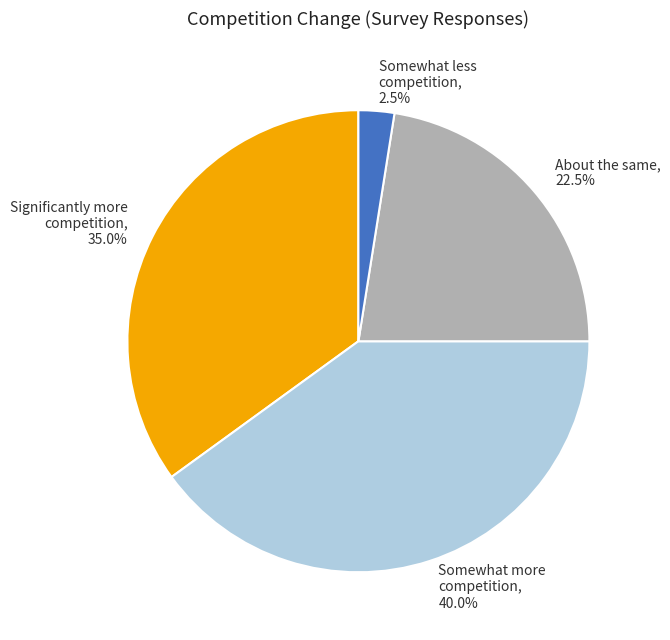

Count the number of slices in the pie.

4